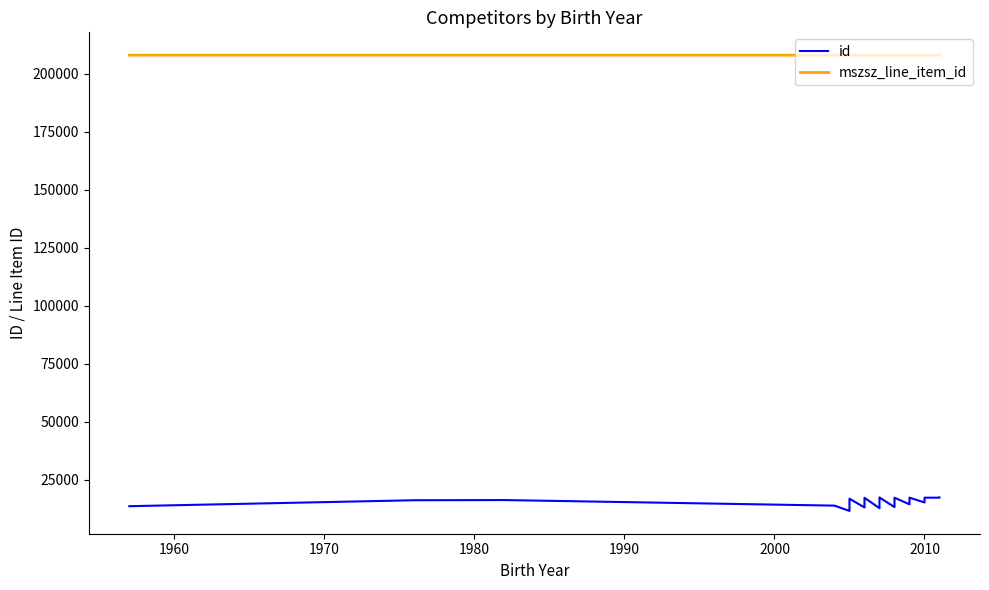

Which series has the largest range (max minus min)?

id